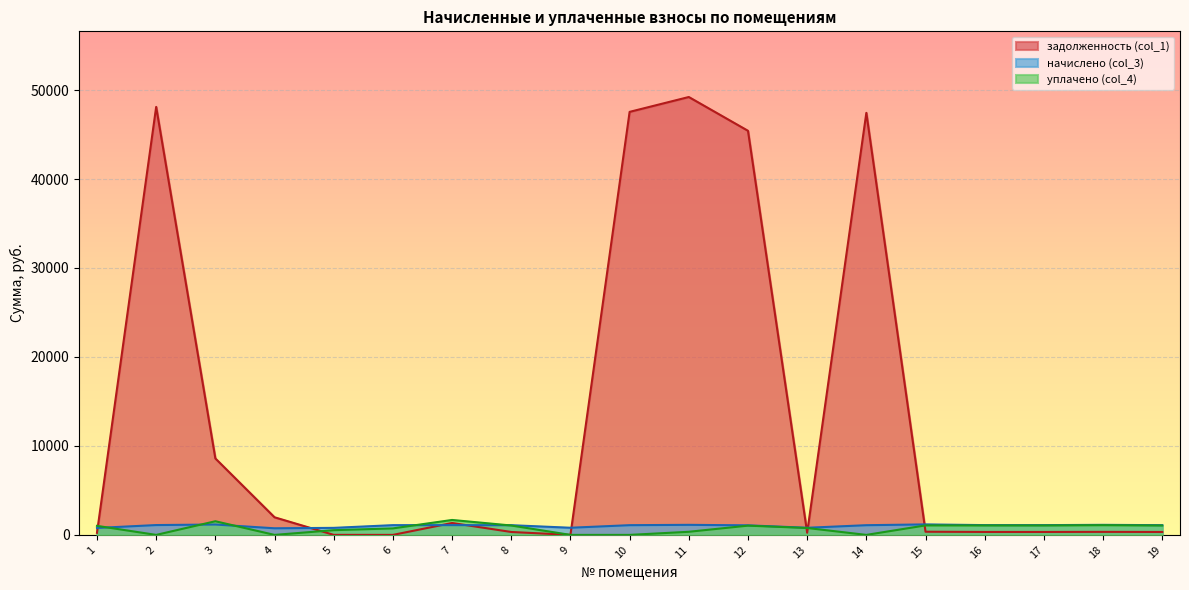

Which series has the largest range (max minus min)?

задолженность (col_1)